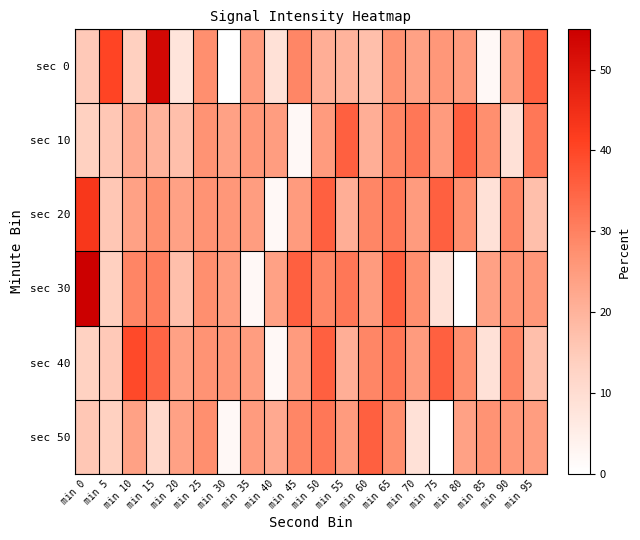

At which category does the chart reach its peak across all series?

min 0